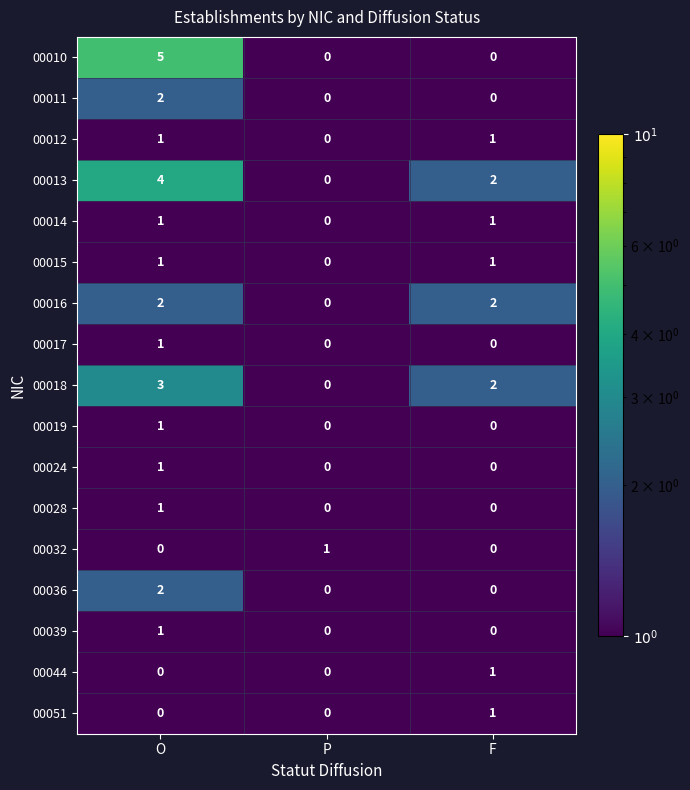

What is the difference between the maximum and minimum values in the 00018 series?

3